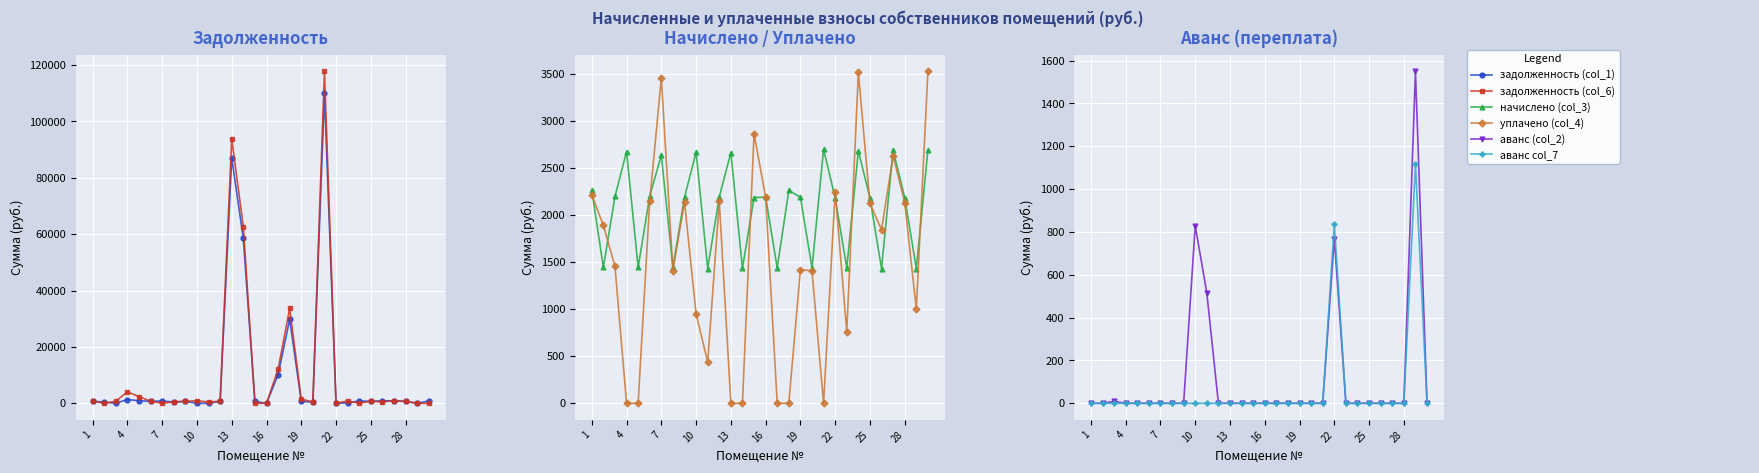

Reading left to right, extract all data points from this chart.

задолженность (col_1): 704.4	448.5	0.0	1334.0	897.0	684.1	819.3	448.5	680.5	0.0	0.0	681.7	87061.6	58487.7	679.3	0.0	10117.6	29816.5	680.5	447.3	109918.9	0.0	165.6	833.6	670.3	890.7	836.0	679.5	0.0	836.0
задолженность (col_6): 755.7	0.0	732.6	4048.6	2369.6	733.9	0.0	481.1	730.0	889.1	477.3	730.6	93804.1	62637.0	0.0	0.0	12097.2	33689.3	1458.1	479.8	117717.0	0.0	850.9	0.0	728.0	479.8	896.8	729.5	0.0	0.0
начислено (col_3): 2267.1	1443.4	2197.8	2675.1	1443.4	2201.6	2636.6	1443.4	2190.1	2667.4	1431.8	2193.9	2663.5	1435.7	2186.2	2190.1	1439.5	2263.2	2190.1	1439.5	2698.1	2182.4	1439.5	2682.8	2182.4	1431.8	2690.5	2186.2	1431.8	2690.5
уплачено (col_4): 2215.8	1891.9	1455.8	0.0	0.0	2151.9	3456.0	1410.8	2140.6	949.6	439.0	2145.0	0.0	0.0	2865.6	2190.1	0.0	0.0	1419.6	1407.0	0.0	2250.0	759.0	3516.4	2124.7	1844.4	2629.6	2132.6	1000.0	3526.5
аванс (col_2): 0.0	0.0	9.4	0.0	0.0	0.0	0.0	0.0	0.0	828.6	515.5	0.0	0.0	0.0	0.0	0.0	0.0	0.0	0.0	0.0	0.0	769.4	0.0	0.0	0.0	0.0	0.0	0.0	1549.6	0.0
аванс col_7: 0.0	0.0	0.0	0.0	0.0	0.0	0.1	0.0	0.0	0.0	0.0	0.0	0.0	0.0	0.0	0.0	0.0	0.0	0.0	0.0	0.0	837.0	0.0	0.0	0.0	0.0	0.0	0.0	1117.7	0.0